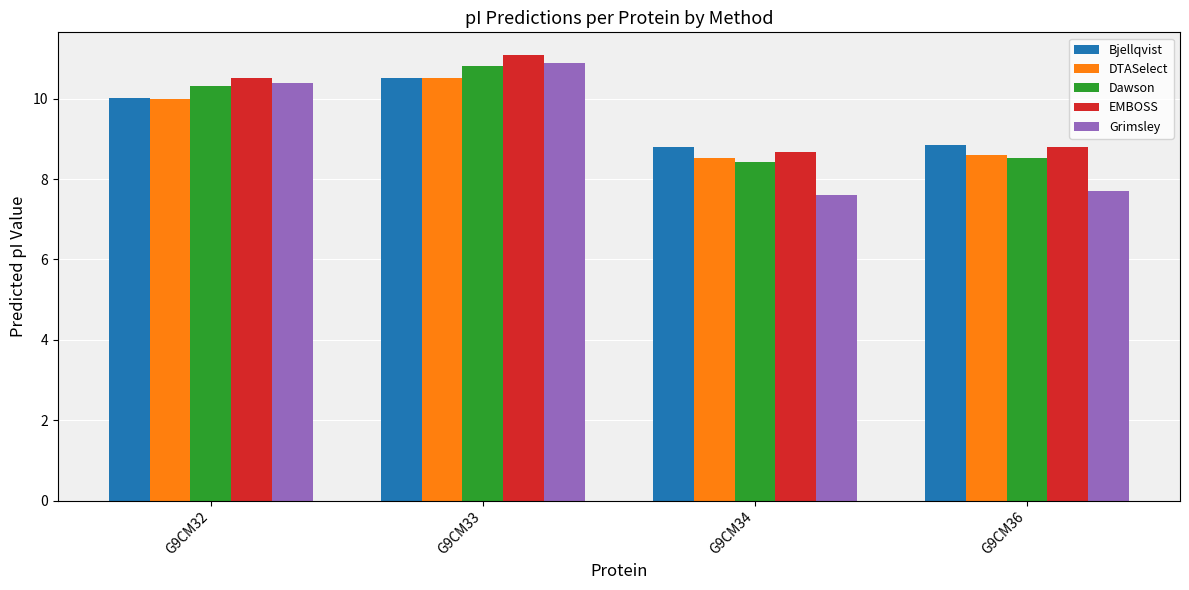

Reading left to right, list all the values displayed in this chart.

Bjellqvist: G9CM32=10.0	G9CM33=10.5	G9CM34=8.8	G9CM36=8.8
DTASelect: G9CM32=10.0	G9CM33=10.5	G9CM34=8.5	G9CM36=8.6
Dawson: G9CM32=10.3	G9CM33=10.8	G9CM34=8.4	G9CM36=8.5
EMBOSS: G9CM32=10.5	G9CM33=11.1	G9CM34=8.7	G9CM36=8.8
Grimsley: G9CM32=10.4	G9CM33=10.9	G9CM34=7.6	G9CM36=7.7